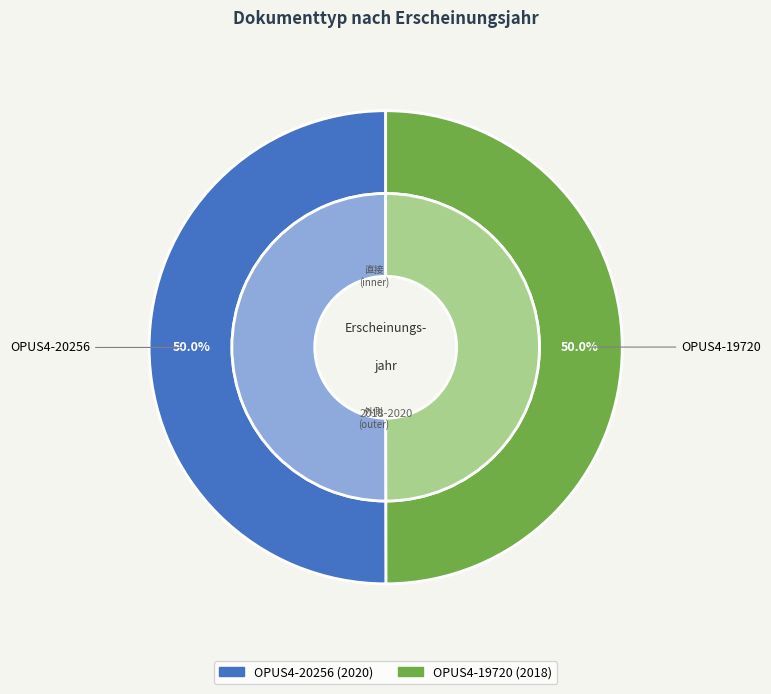

What percentage is the OPUS4-20256 slice, to the nearest percent?

50%